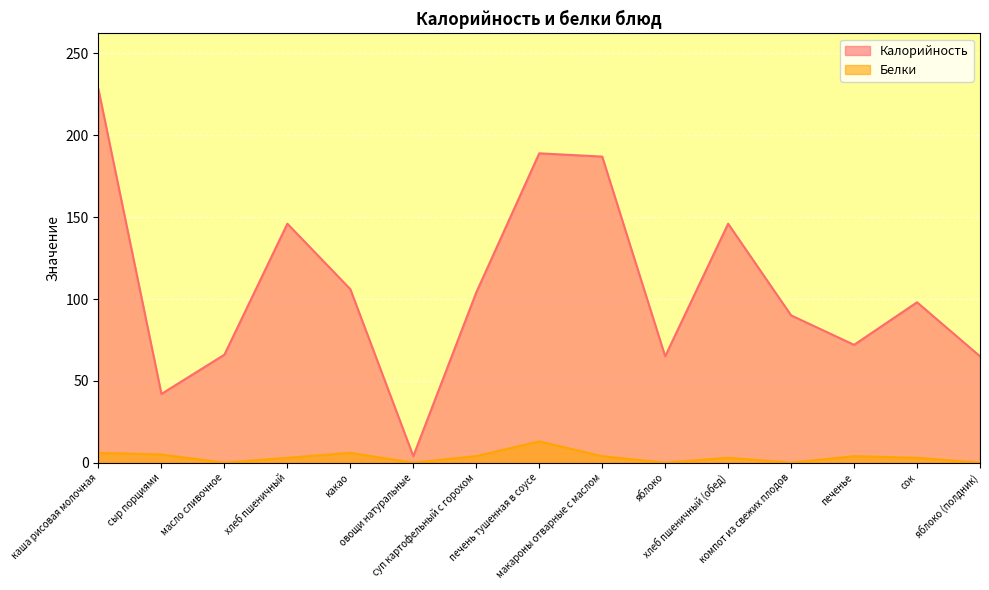

Reading right to left, extract all data points from this chart.

Калорийность: яблоко (полдник)=65	сок=98	печенье=72	компот из свежих плодов=90	хлеб пшеничный (обед)=146	яблоко=65	макароны отварные с маслом=187	печень тушенная в соусе=189	суп картофельный с горохом=104	овощи натуральные=4	какао=106	хлеб пшеничный=146	масло сливочное=66	сыр порциями=42	каша рисовая молочная=228
Белки: яблоко (полдник)=0	сок=3	печенье=4	компот из свежих плодов=0	хлеб пшеничный (обед)=3	яблоко=0	макароны отварные с маслом=4	печень тушенная в соусе=13	суп картофельный с горохом=4	овощи натуральные=0	какао=6	хлеб пшеничный=3	масло сливочное=0	сыр порциями=5	каша рисовая молочная=6